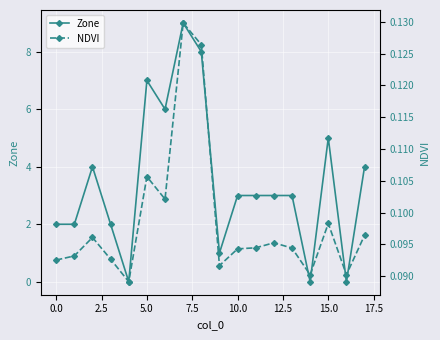

Reading right to left, extract all data points from this chart.

Zone: 4.0	0.0	5.0	0.0	3.0	3.0	3.0	3.0	1.0	8.0	9.0	6.0	7.0	0.0	2.0	4.0	2.0	2.0
NDVI: 0.1	0.1	0.1	0.1	0.1	0.1	0.1	0.1	0.1	0.1	0.1	0.1	0.1	0.1	0.1	0.1	0.1	0.1